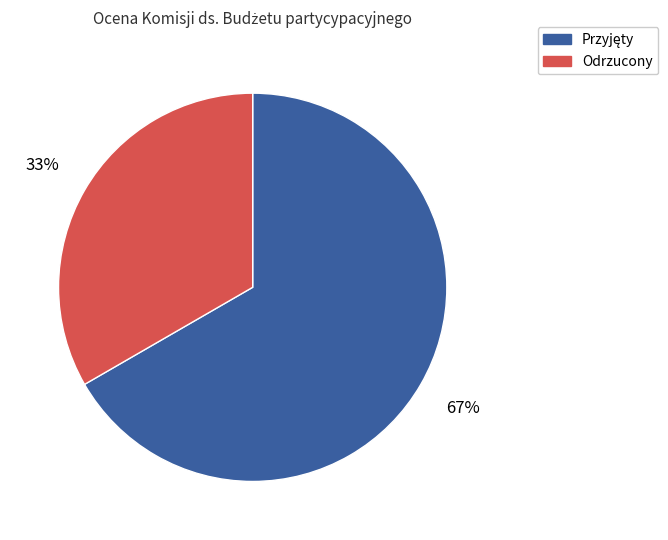

Which slice is the smallest?

Odrzucony